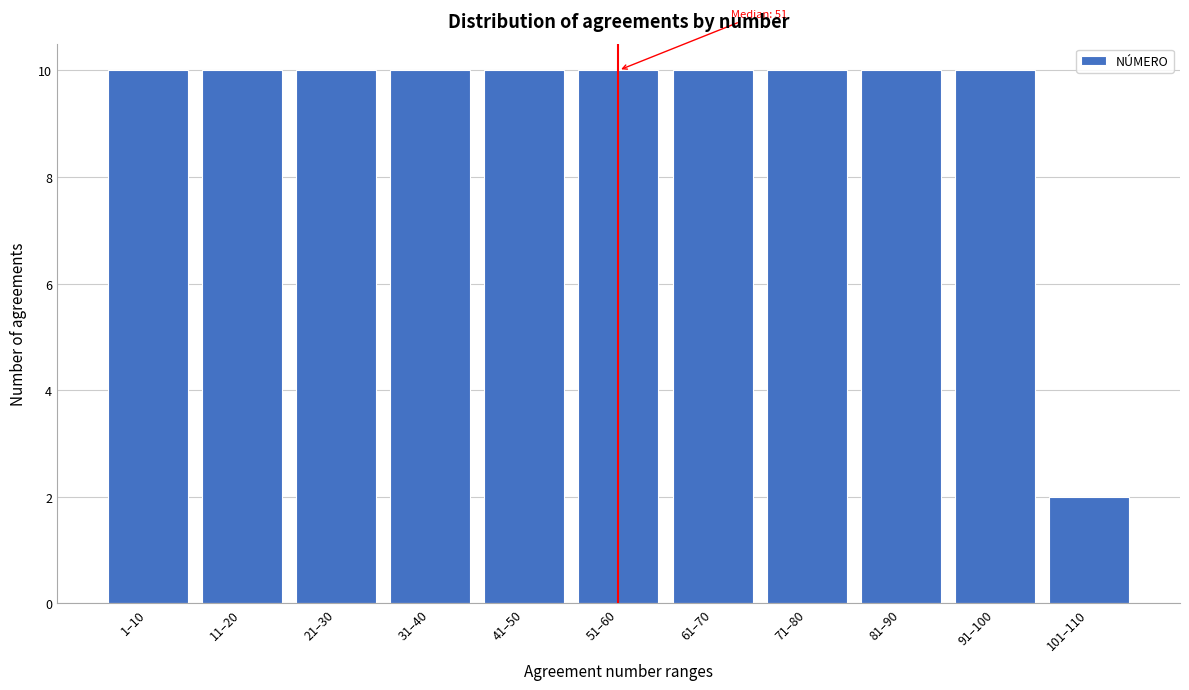

Reading right to left, transcribe all the data shown in this chart.

101–110=2	91–100=10	81–90=10	71–80=10	61–70=10	51–60=10	41–50=10	31–40=10	21–30=10	11–20=10	1–10=10